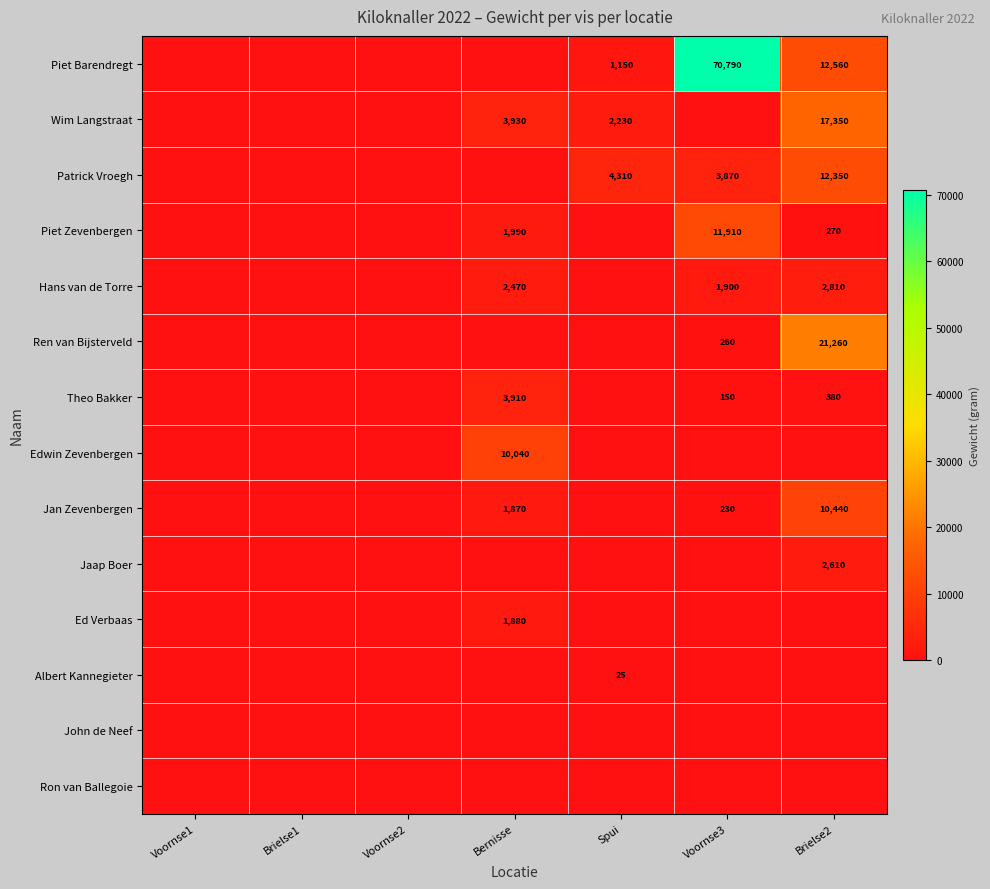

Is it true that Theo Bakker equals 380 at Brielse2?

True